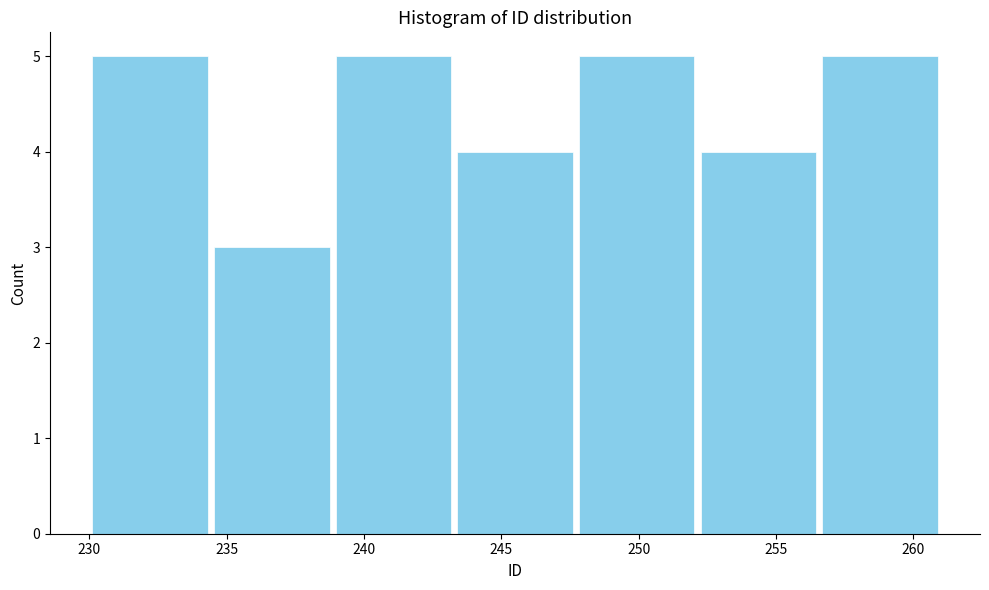

Reading left to right, transcribe this chart: for each bar, give the range it covers on the x-axis and its height. Neither the bar edges nor the heights are printed on the chart, so give them approximately, as read against the axes.

230.0 to 234.5: 5
234.5 to 239.0: 3
239.0 to 243.5: 5
243.5 to 247.5: 4
247.5 to 252.0: 5
252.0 to 256.5: 4
256.5 to 261.0: 5